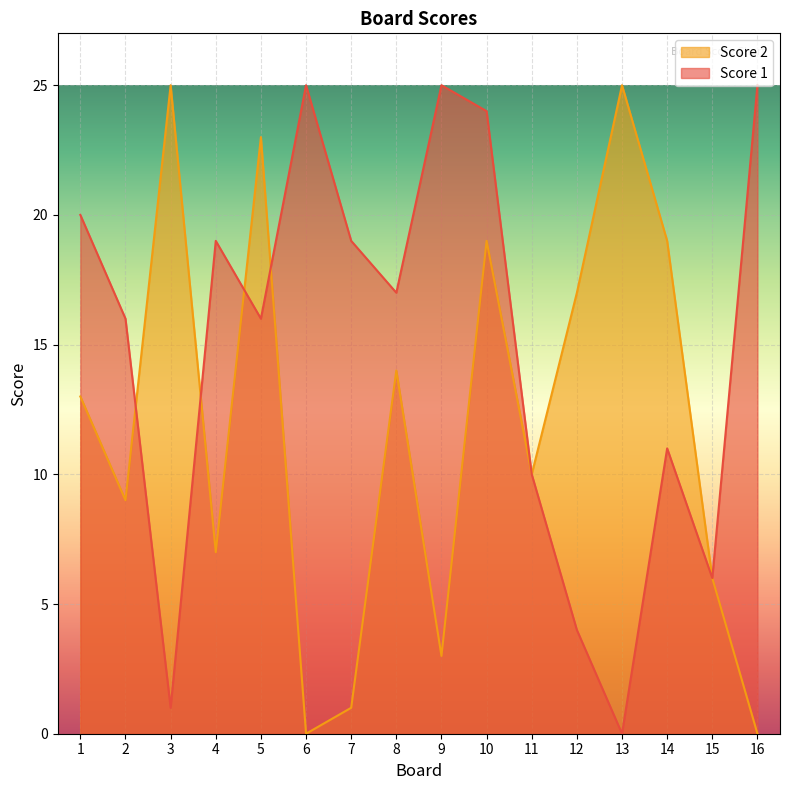

Which label corresponds to the largest value in the chart?

6